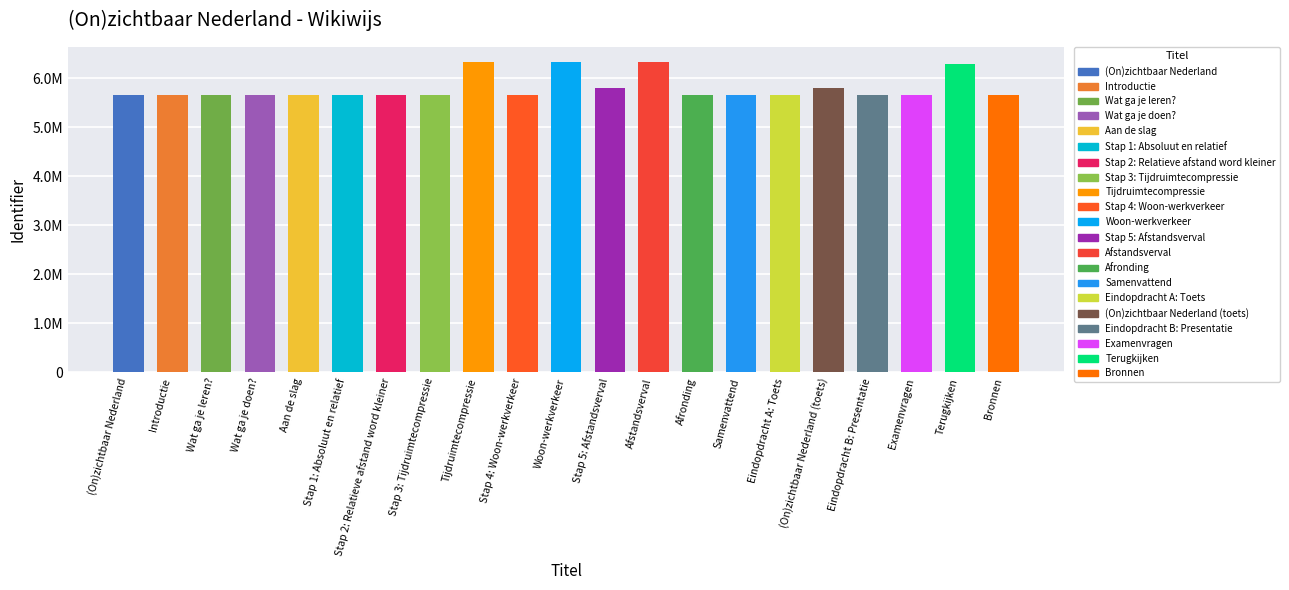

Are the bars horizontal?

No